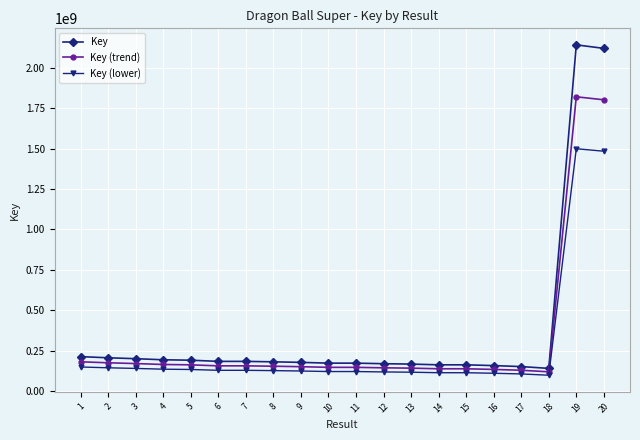

Rank the series by their maximum value, from highest to lowest.

Key, Key (trend), Key (lower)